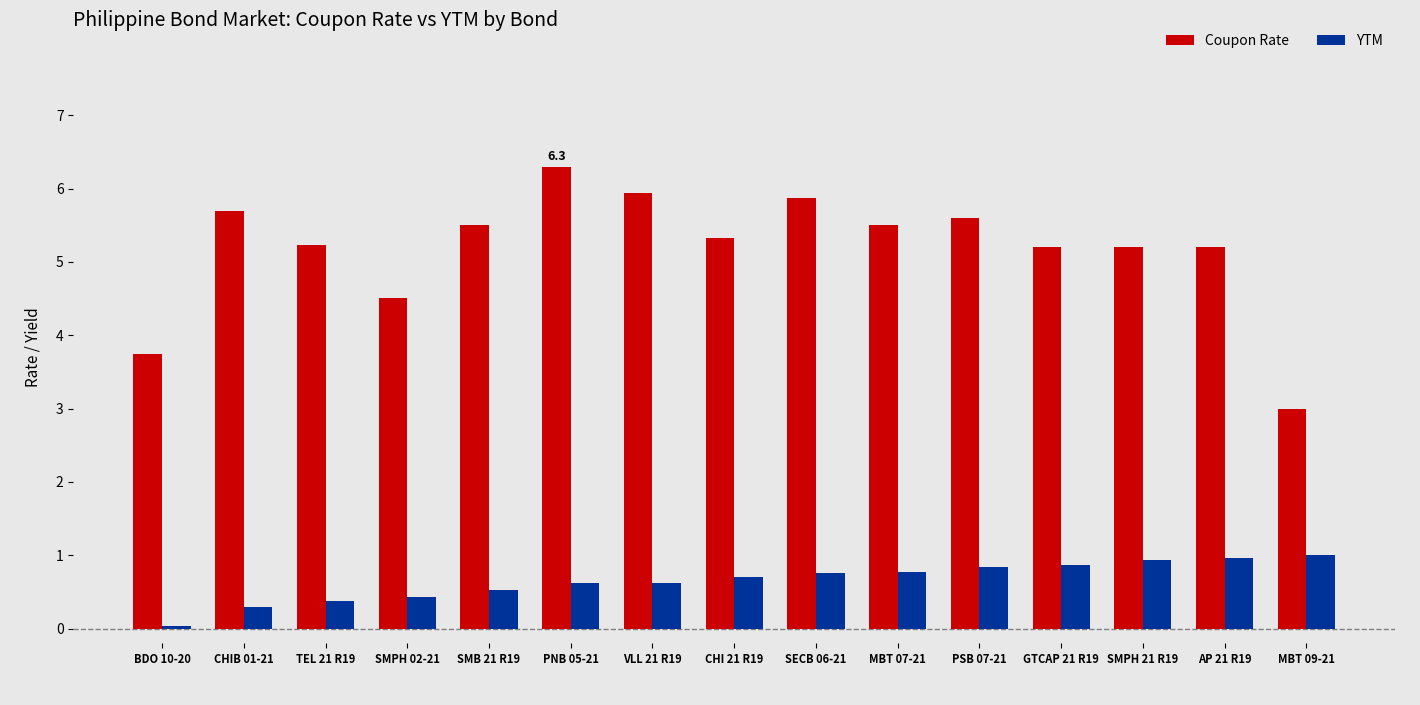

What is the difference between the maximum and second lowest values in the YTM series?

0.7